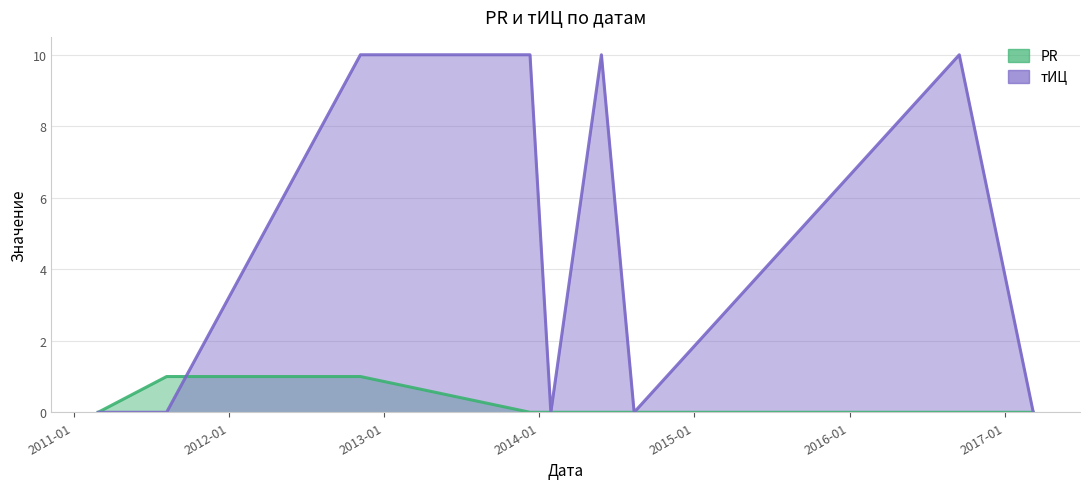

List the labels in order of тИЦ value, largest first.

2012-11-06, 2013-12-10, 2014-05-27, 2016-09-15, 2011-02-28, 2011-08-08, 2014-01-28, 2014-08-12, 2017-03-08